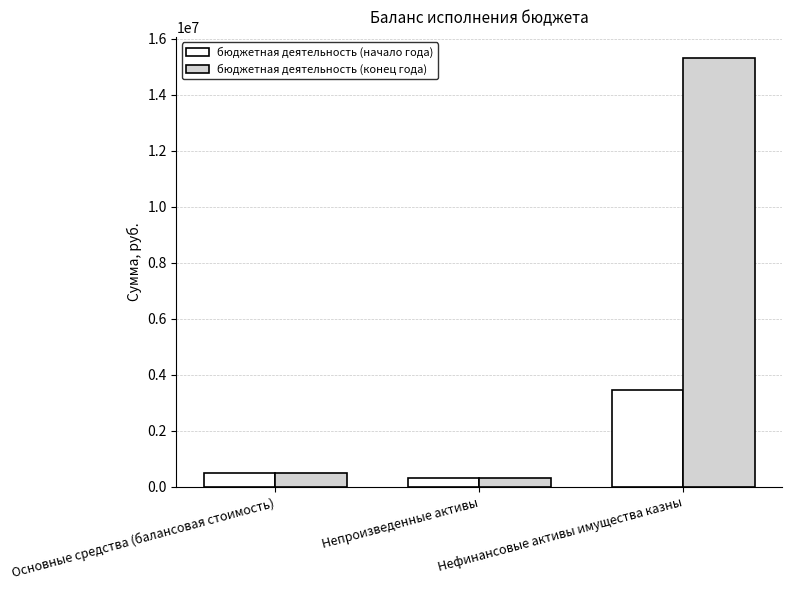

What is the total value across all series at Основные средства (балансовая стоимость)?

1023096.7